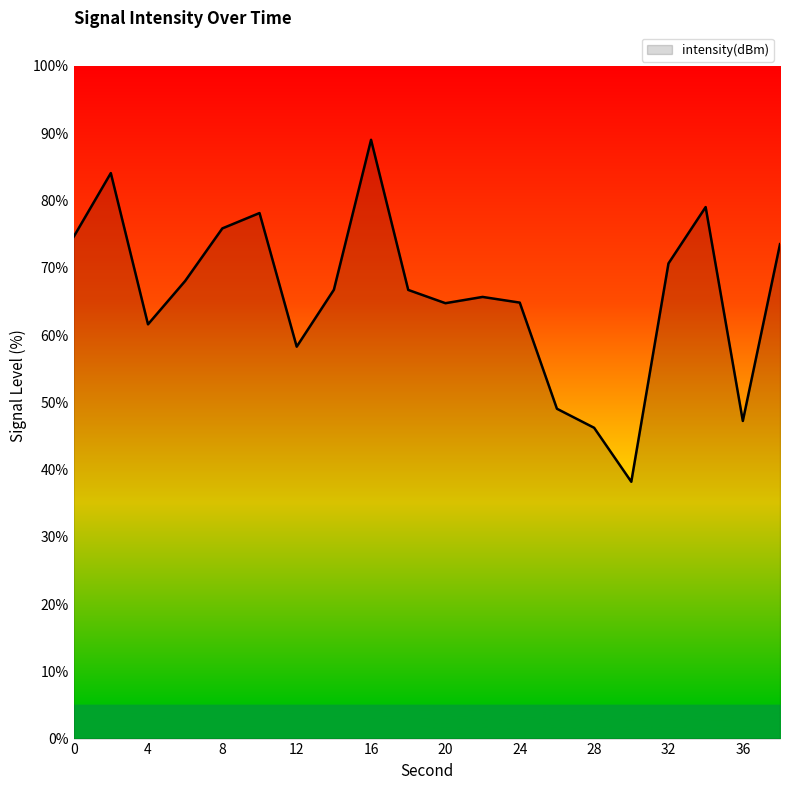

What is the difference between the maximum and minimum values?

50.8